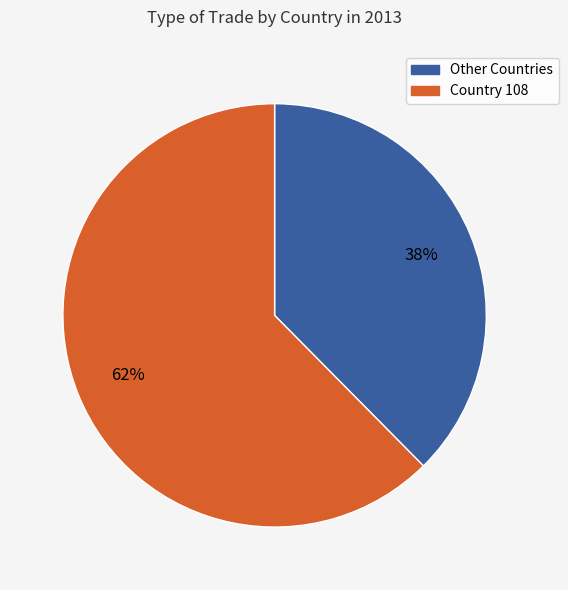

To the nearest percent, what is the average slice percentage?

50%